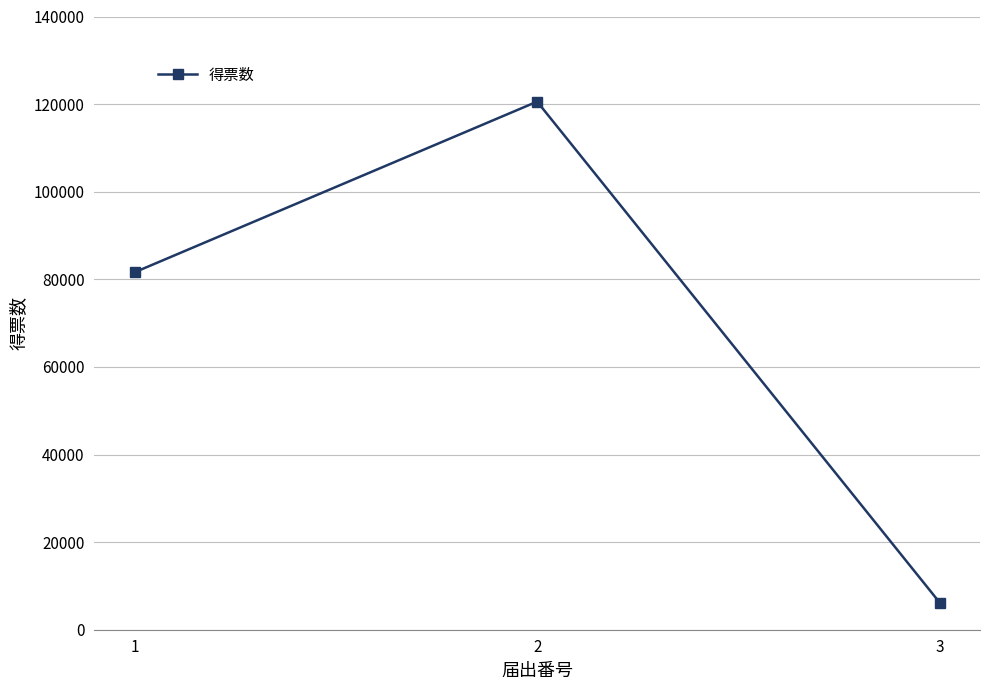

List the labels in order of value, smallest first.

3, 1, 2